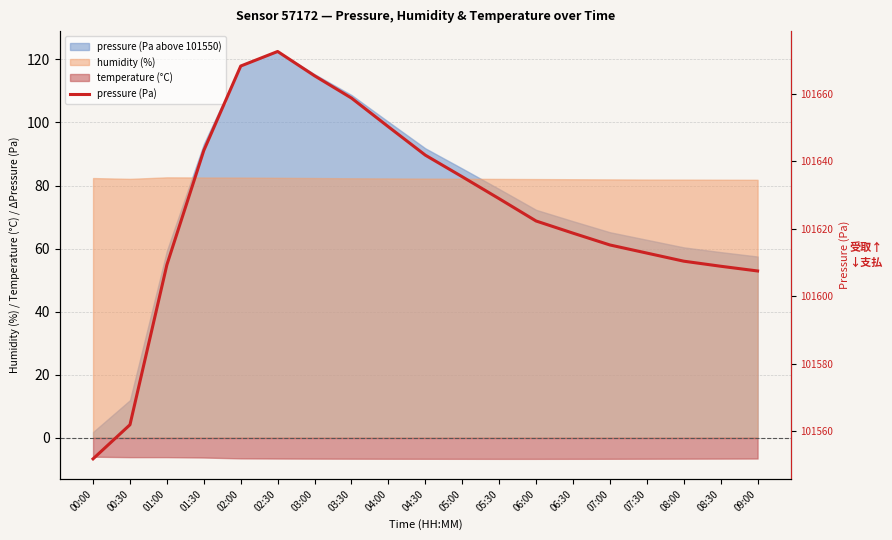

How many values exceed 101622?

10